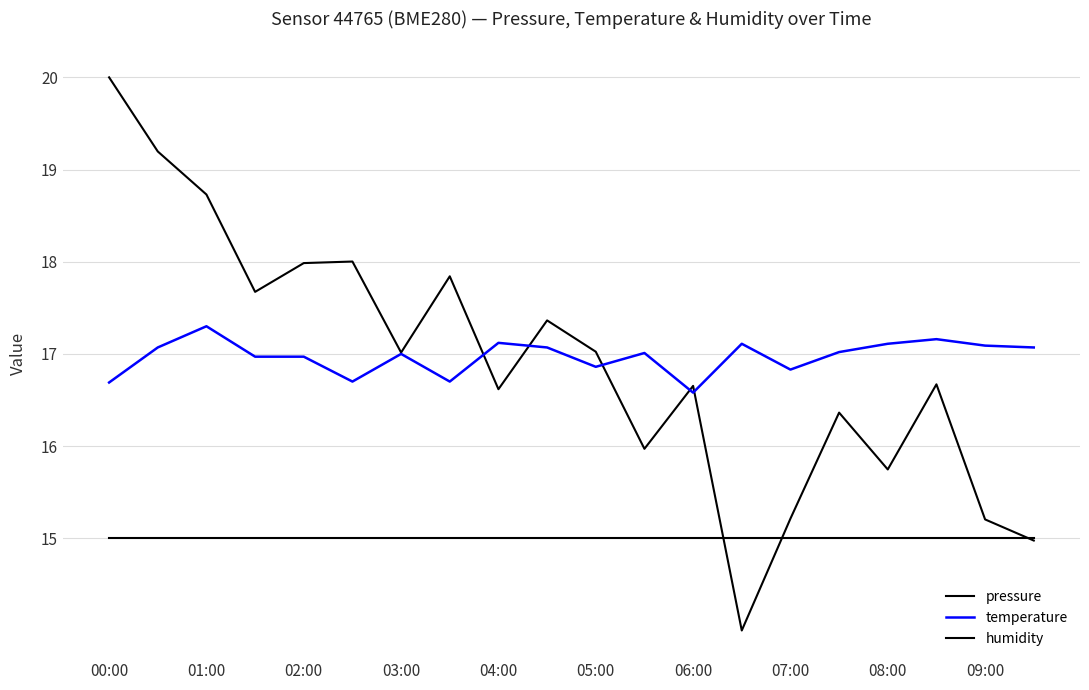

Does the chart have visible grid lines?

Yes